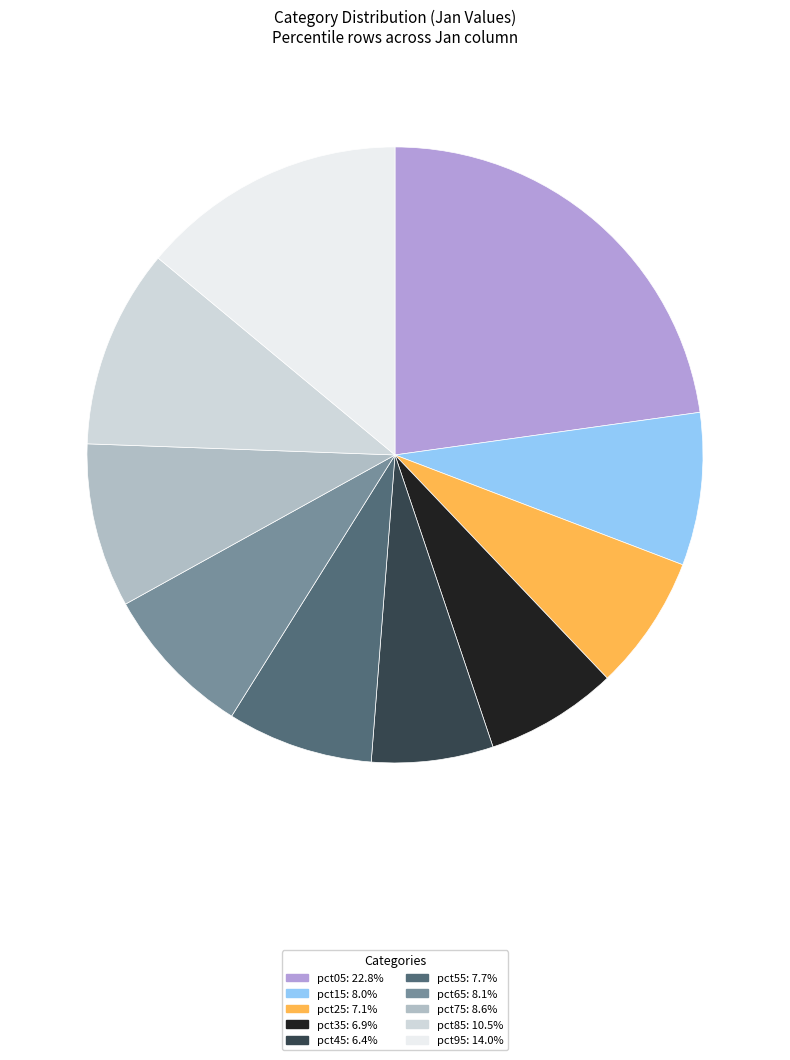

To the nearest percent, what percentage of the pie is pct65?

8%